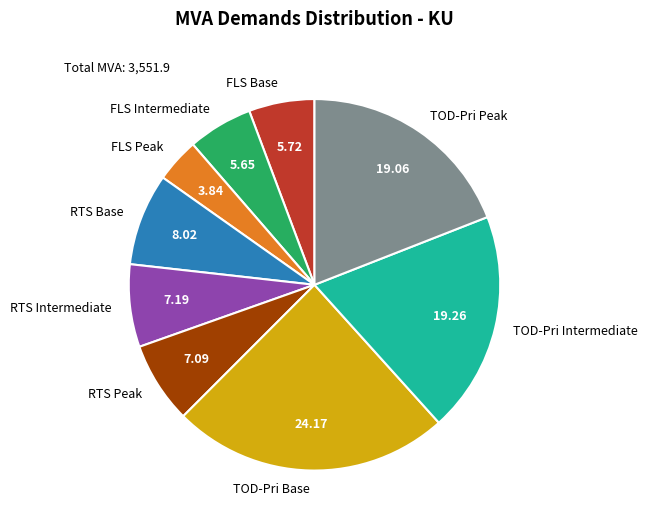

Do RTS Peak and RTS Intermediate together represent more than half of the pie?

No